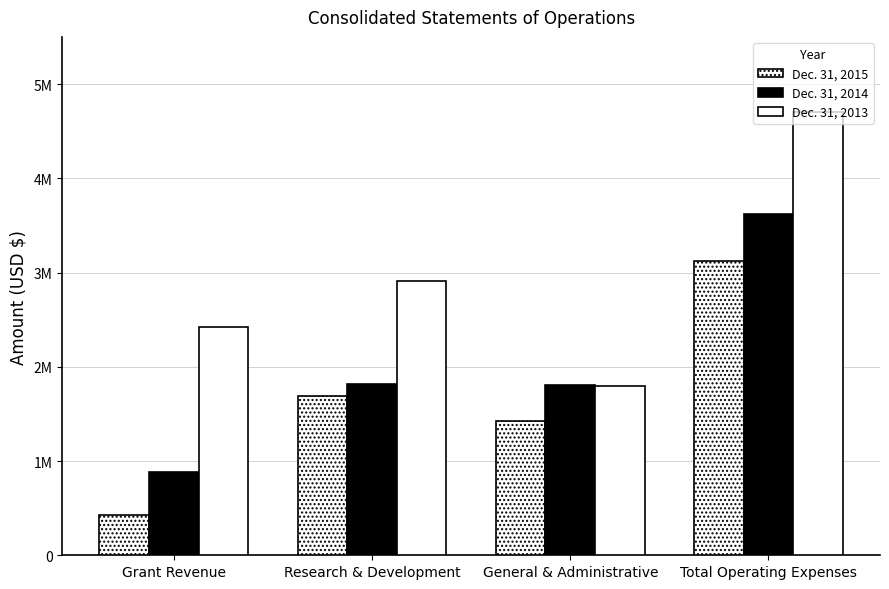

Are the bars horizontal?

No